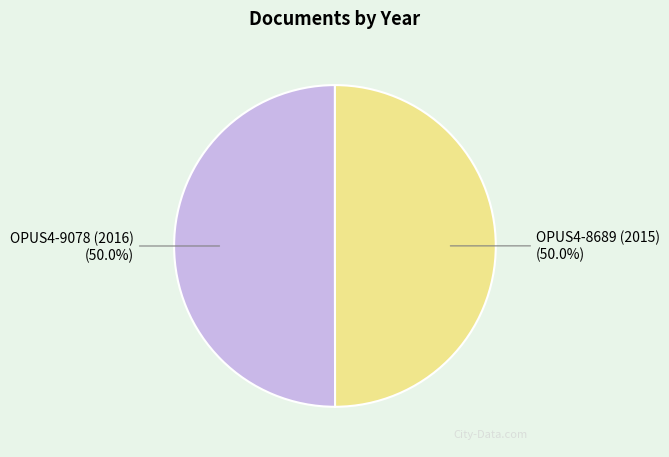

The OPUS4-9078 (2016) slice represents 64% of the pie. True or false?

False